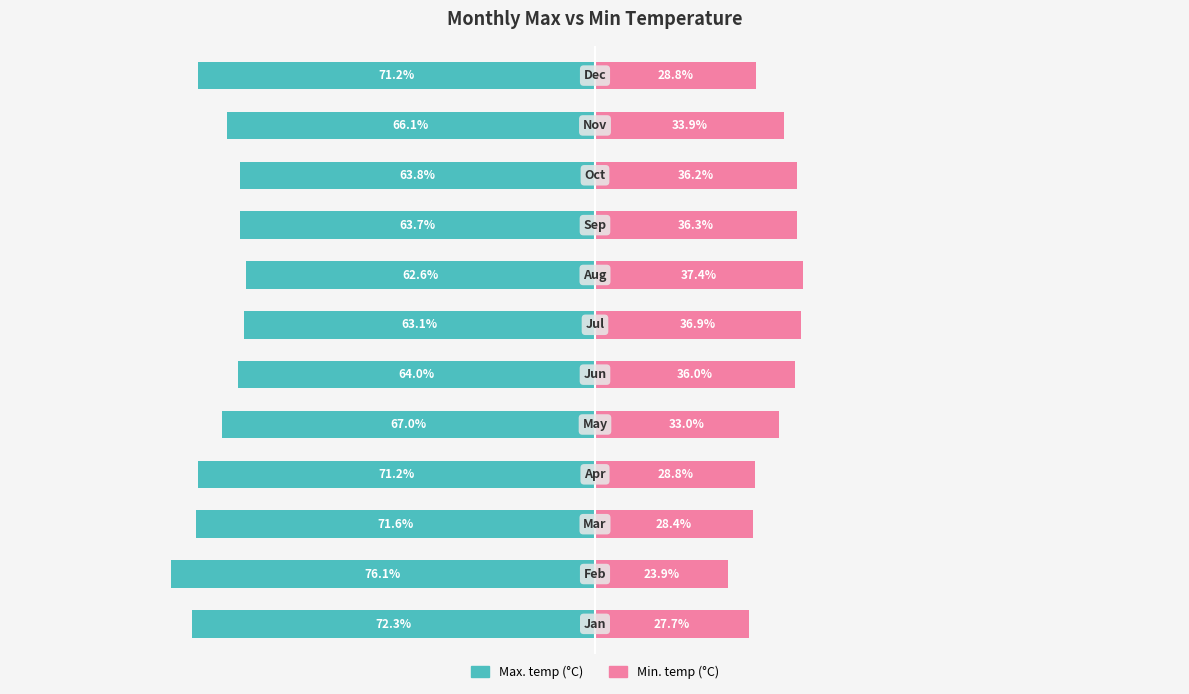

What is the value of the Min. temp (°C) bar at the 3rd from the left?

28.4